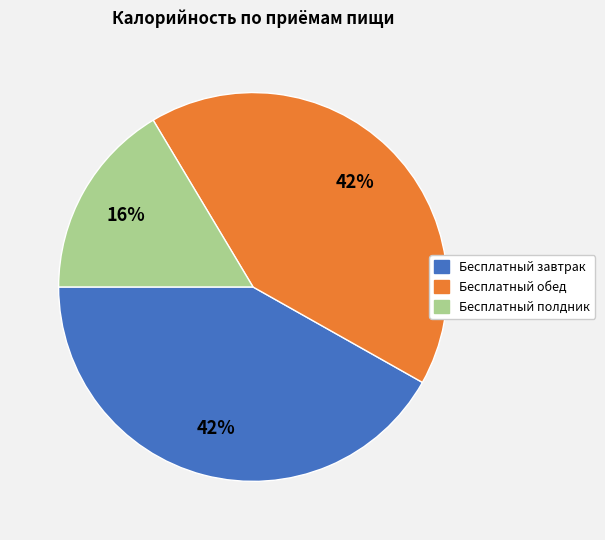

Does any single category account for the majority?

No